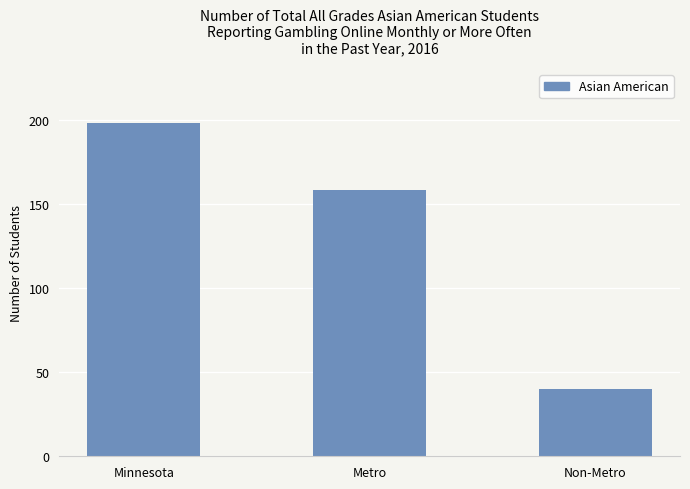

List the labels in order of value, smallest first.

Non-Metro, Metro, Minnesota